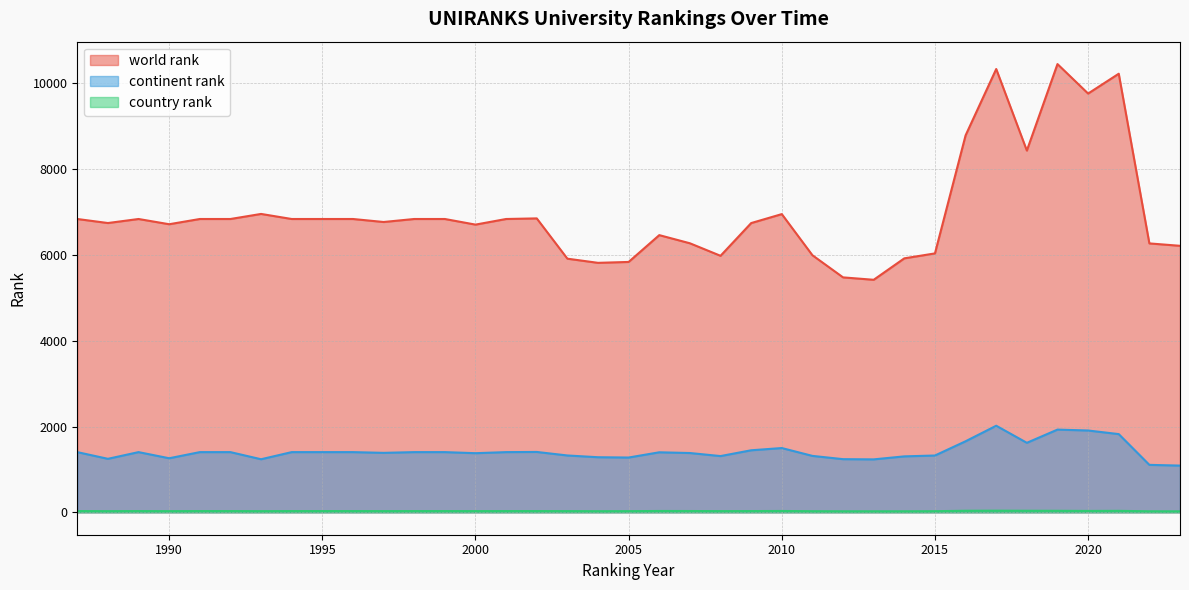

Reading left to right, list all the values displayed in this chart.

world rank: 1987=6837	1988=6743	1989=6837	1990=6715	1991=6837	1992=6837	1993=6955	1994=6837	1995=6837	1996=6837	1997=6767	1998=6837	1999=6837	2000=6706	2001=6837	2002=6851	2003=5912	2004=5815	2005=5836	2006=6461	2007=6271	2008=5979	2009=6742	2010=6951	2011=5992	2012=5476	2013=5420	2014=5920	2015=6035	2016=8786	2017=10333	2018=8432	2019=10448	2020=9761	2021=10223	2022=6268	2023=6212
continent rank: 1987=1403	1988=1247	1989=1403	1990=1260	1991=1403	1992=1403	1993=1237	1994=1403	1995=1403	1996=1403	1997=1386	1998=1403	1999=1403	2000=1378	2001=1403	2002=1407	2003=1325	2004=1284	2005=1277	2006=1399	2007=1382	2008=1311	2009=1446	2010=1498	2011=1315	2012=1239	2013=1234	2014=1304	2015=1324	2016=1656	2017=2018	2018=1620	2019=1928	2020=1907	2021=1823	2022=1106	2023=1089
country rank: 1987=29	1988=27	1989=29	1990=27	1991=29	1992=29	1993=27	1994=29	1995=29	1996=29	1997=28	1998=29	1999=29	2000=28	2001=29	2002=29	2003=28	2004=26	2005=27	2006=31	2007=30	2008=28	2009=29	2010=31	2011=26	2012=24	2013=24	2014=24	2015=26	2016=36	2017=38	2018=36	2019=35	2020=32	2021=34	2022=24	2023=23